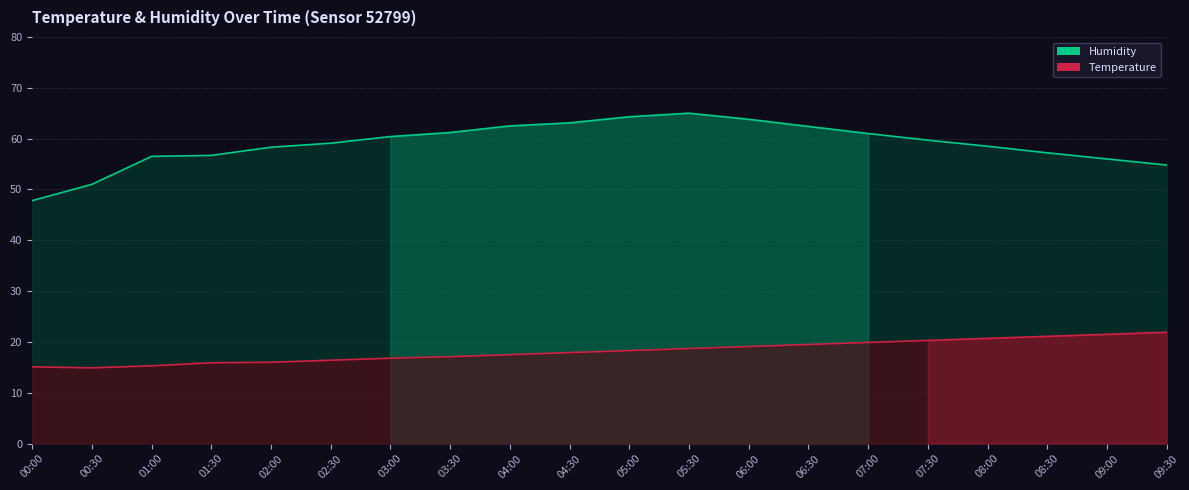

What position from the right is 07:30?

5